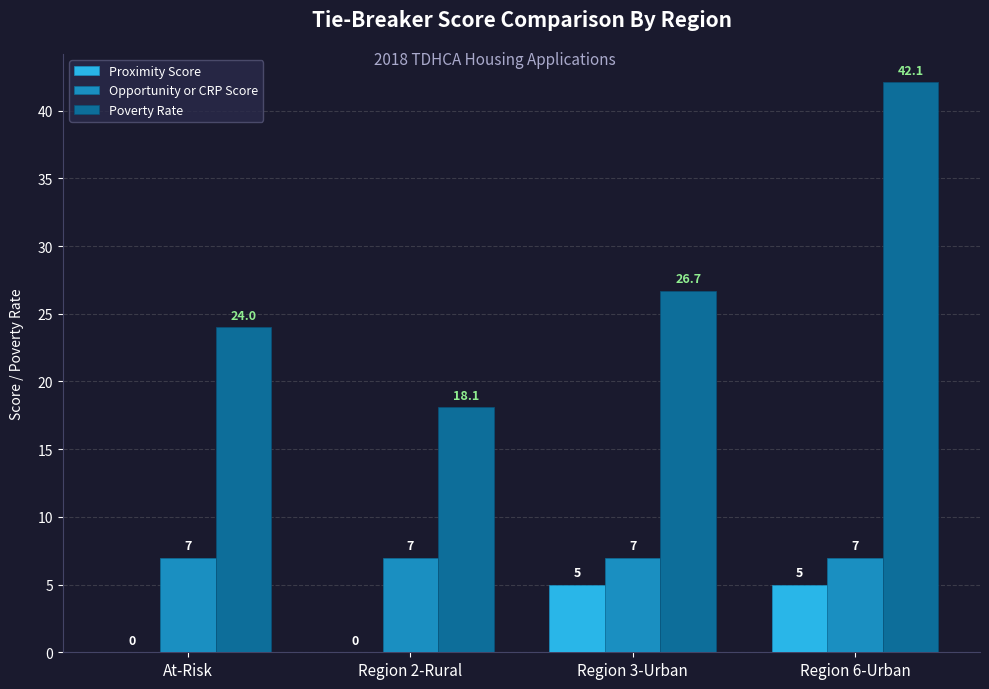

Which series has the widest spread of values?

Poverty Rate